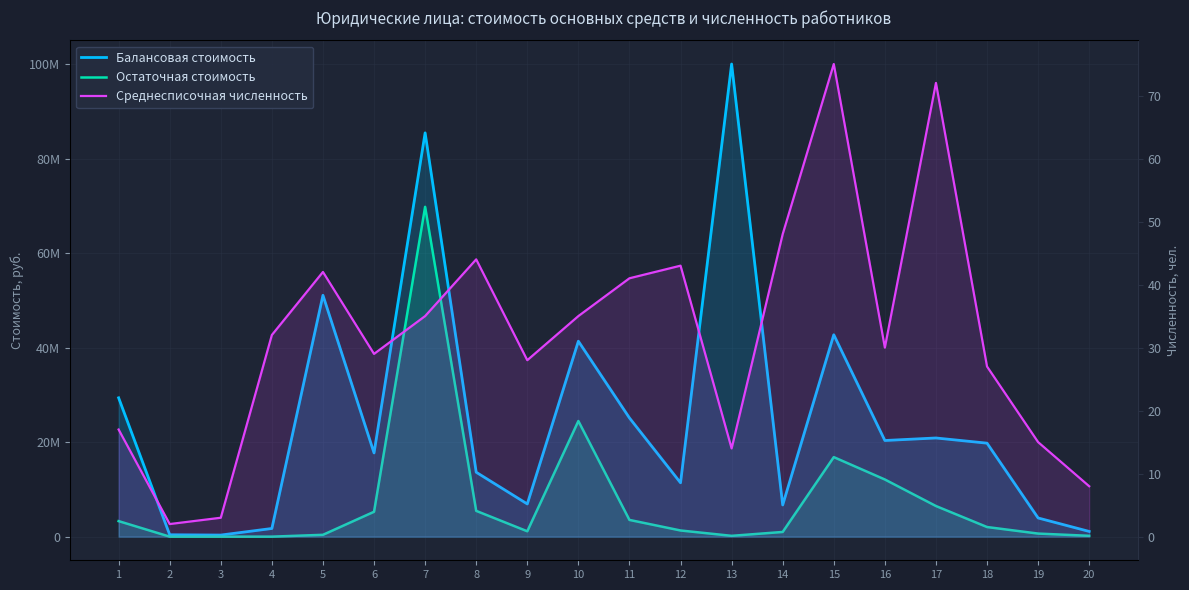

How many values in the Остаточная стоимость series are below 2035700?

10